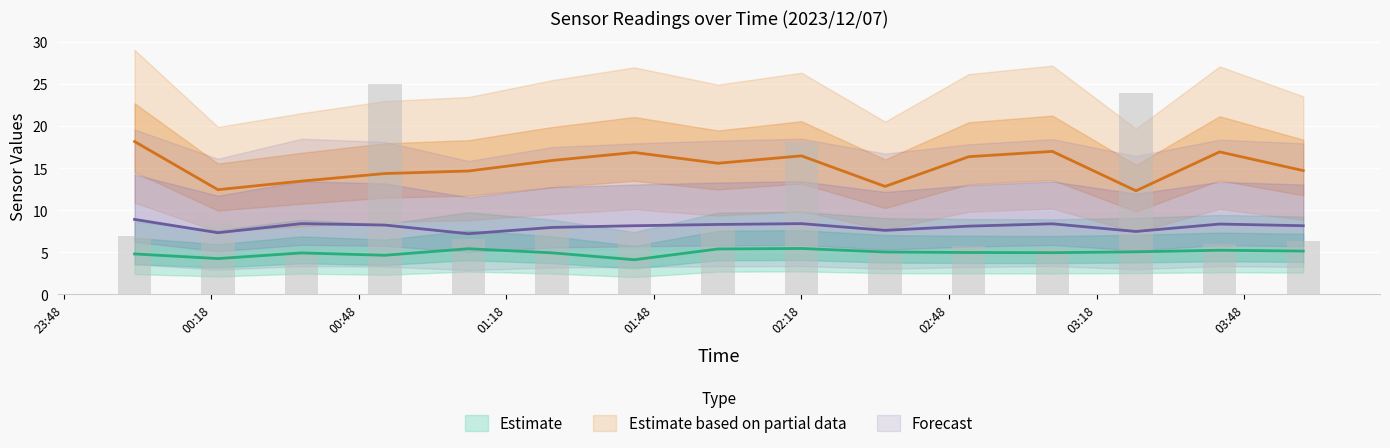

What value does the Max_cycle series have at 2023/12/07 00:02:25?

7.0